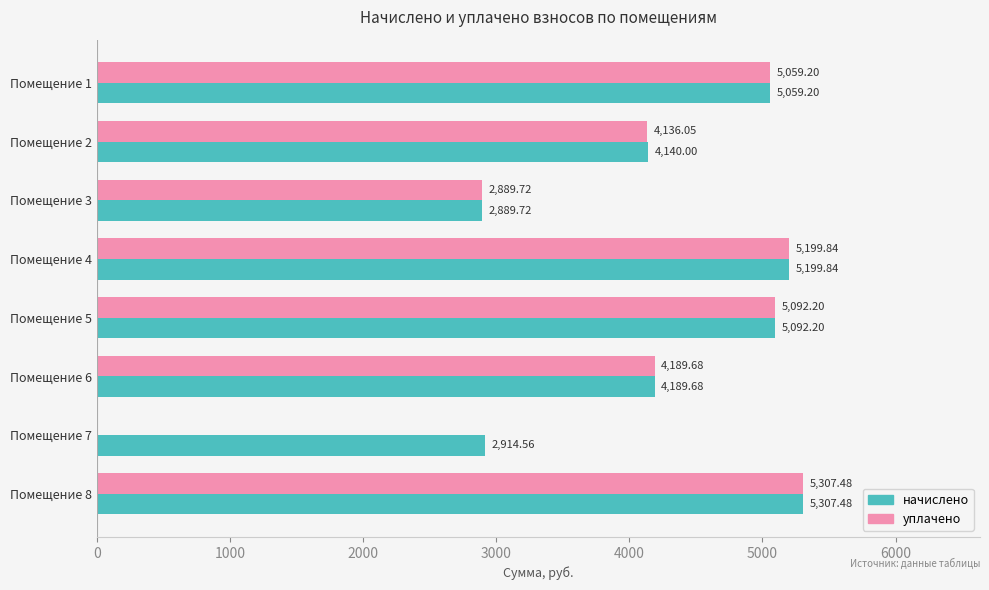

What is the sum of the уплачено values at Помещение 4 and Помещение 5?

10292.0